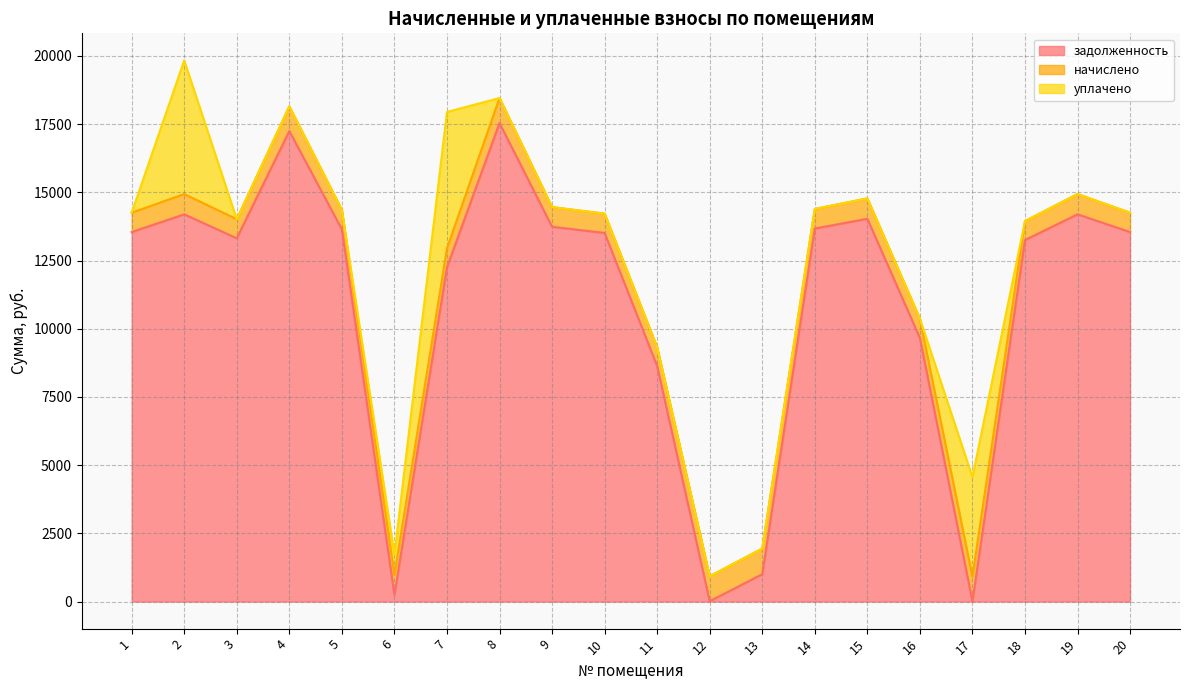

Which series has the widest spread of values?

задолженность